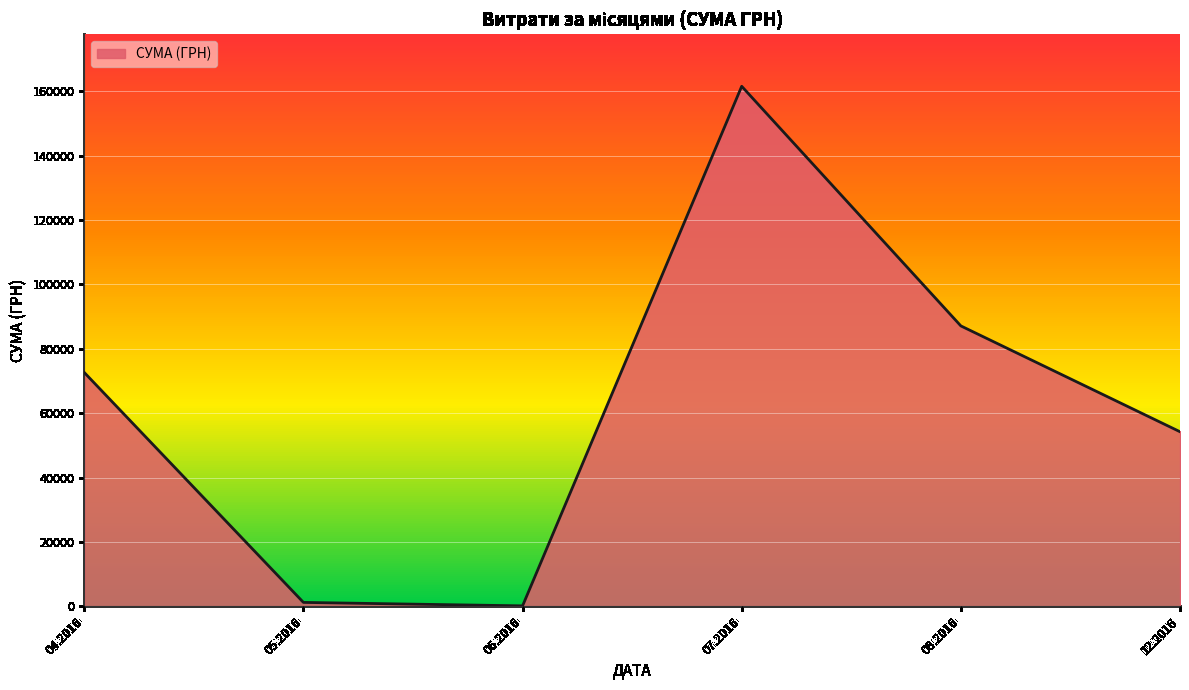

The value at 04.2016 is 72644.8. True or false?

True